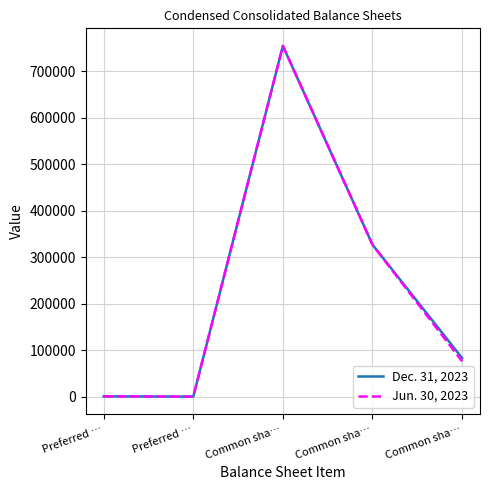

What is the label of the 1st point from the left?

Preferred …